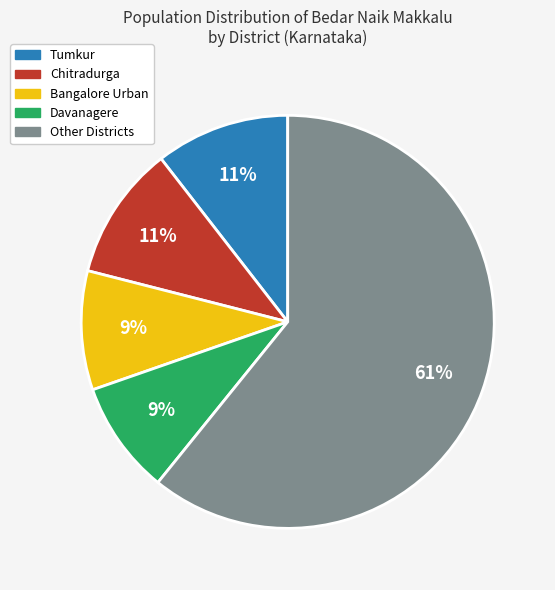

To the nearest percent, what is the average slice percentage?

20%